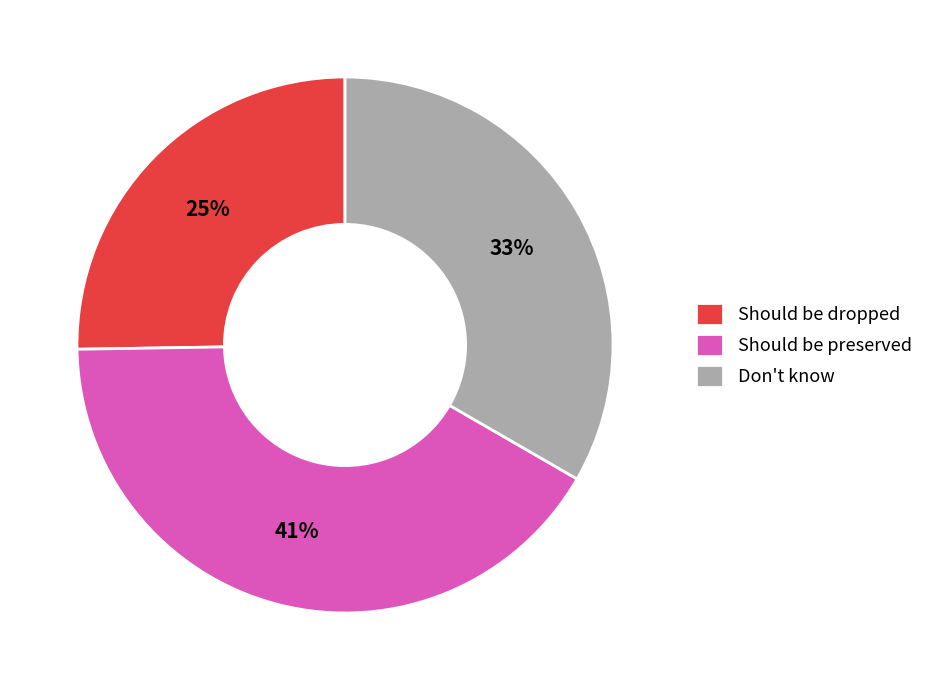

Is the sum of Should be preserved and Should be dropped greater than half?

Yes